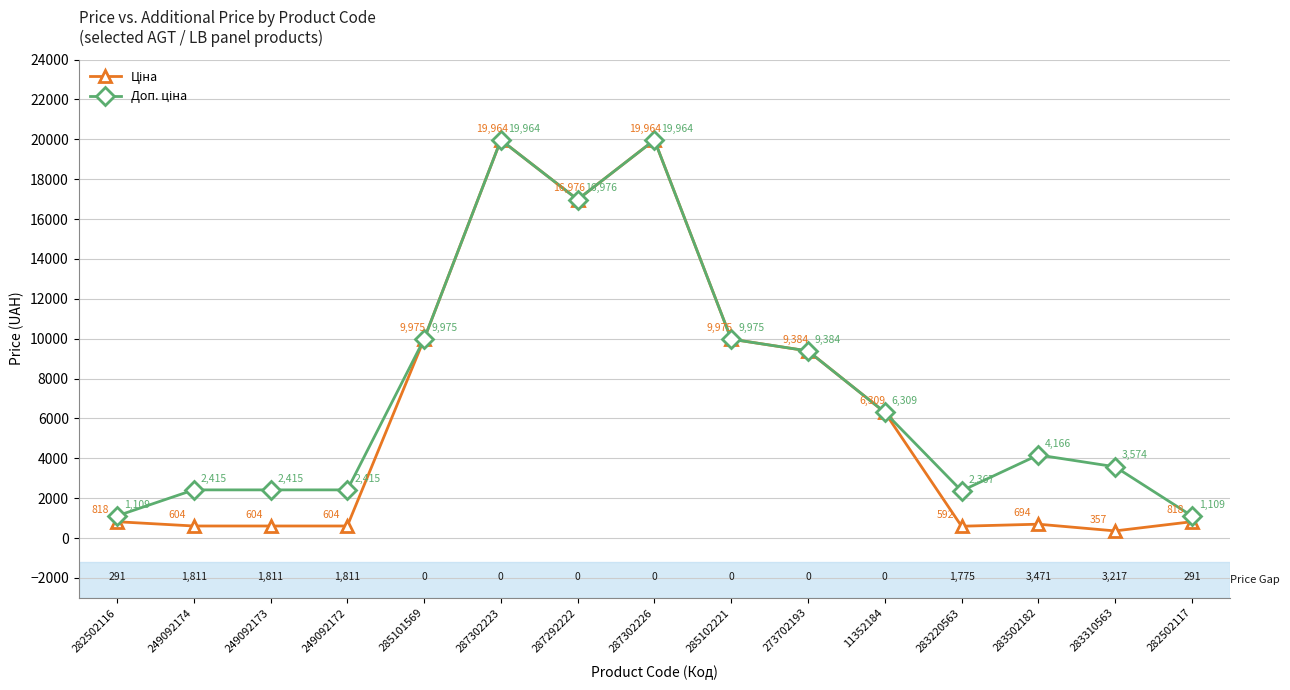

At how many categories does at least one series exceed 5330?

7